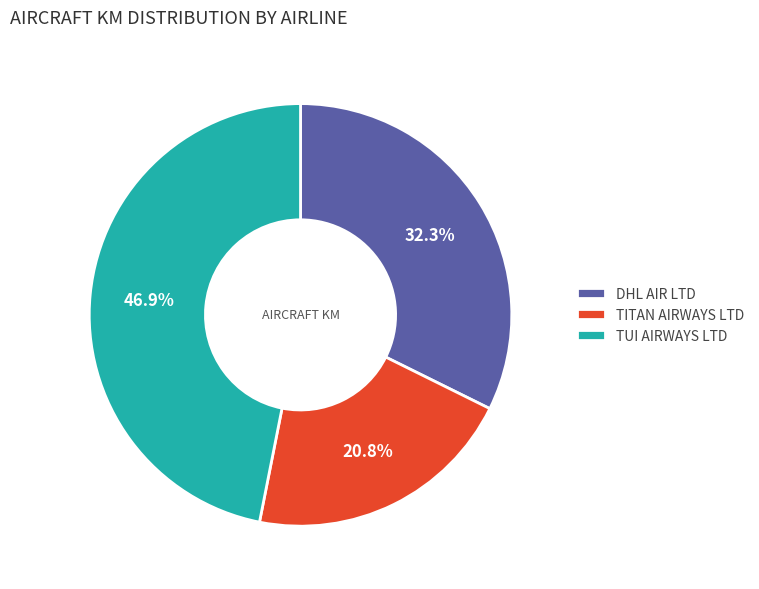

Count the number of slices in the pie.

3